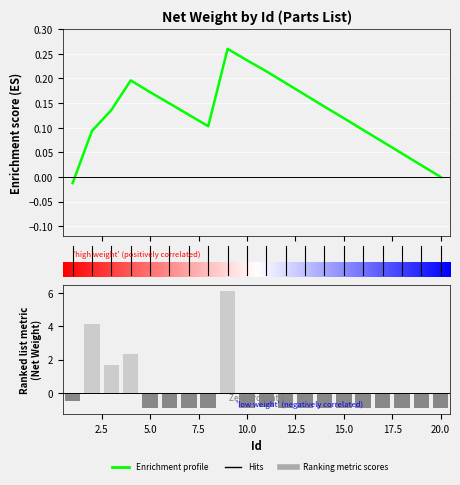

What is the minimum value shown in the chart?

-0.9